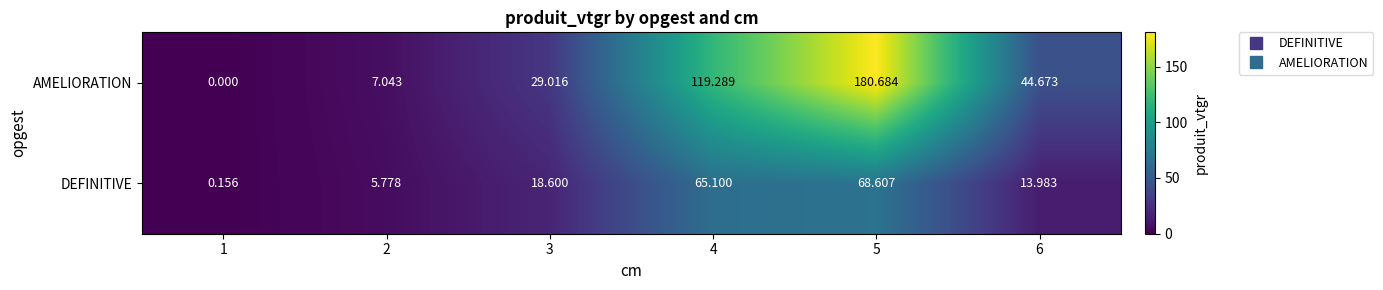

Count the number of data series in this chart.

2